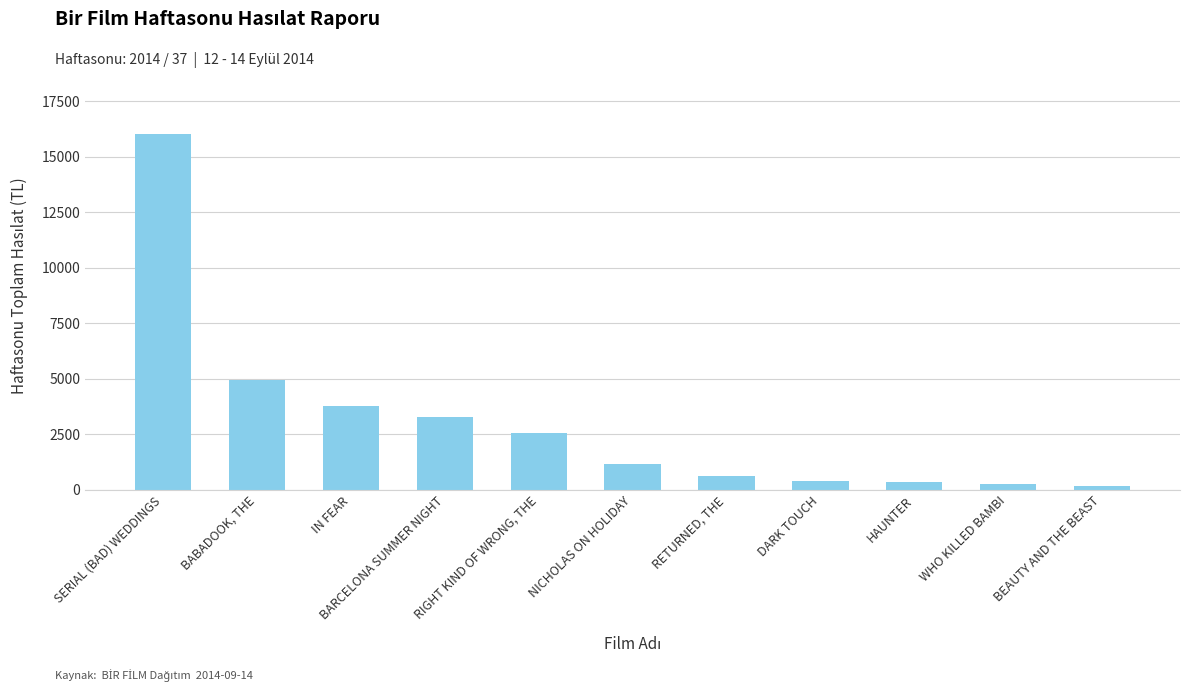

What position from the right is BABADOOK, THE?

10